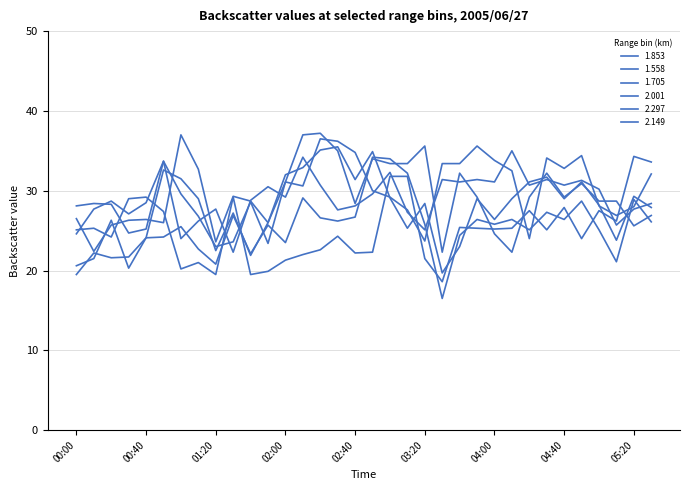

Reading left to right, transcribe all the data shown in this chart.

1.853: 26.5	22.4	25.7	26.3	26.4	26.0	37.0	32.7	23.6	29.3	28.7	26.0	31.1	30.6	36.5	36.2	34.8	30.0	29.2	27.6	23.7	33.4	33.4	35.6	33.8	32.5	24.0	34.1	32.8	34.4	28.1	26.9	28.0	32.1
1.558: 24.6	27.7	28.7	27.1	28.5	33.7	24.0	26.2	27.7	22.3	28.8	30.5	29.2	34.2	30.7	27.6	28.1	29.6	32.3	27.3	25.1	31.4	31.1	31.4	31.1	35.0	30.7	31.4	30.7	31.3	30.2	25.7	27.7	28.4
1.705: 28.1	28.4	28.3	24.7	25.2	33.7	29.6	26.8	23.0	23.6	28.6	23.4	31.1	37.0	37.2	35.0	28.4	34.0	33.4	33.4	35.6	22.3	32.2	29.2	24.6	22.3	29.2	32.2	29.2	30.9	28.7	28.7	25.6	26.9
2.001: 19.5	22.2	21.6	21.7	24.1	32.6	31.5	29.0	22.5	27.2	21.9	26.0	32.0	32.9	35.1	35.5	31.4	34.9	29.1	25.3	28.4	19.7	23.0	29.0	26.4	29.0	31.1	31.7	29.0	31.1	28.2	23.8	29.3	27.9
2.297: 25.1	25.3	24.2	29.0	29.2	27.4	20.2	21.0	19.5	29.2	19.5	19.9	21.3	22.0	22.6	24.3	22.2	22.3	31.8	31.8	21.5	18.6	25.4	25.3	25.2	25.3	27.5	25.1	27.9	24.0	27.5	26.2	34.3	33.6
2.149: 20.6	21.5	26.3	20.3	24.1	24.2	25.5	22.7	20.8	26.9	22.1	25.7	23.5	29.1	26.6	26.2	26.7	34.2	34.0	32.2	25.8	16.5	24.4	26.4	25.8	26.4	25.1	27.3	26.4	28.7	25.1	21.1	28.9	26.1